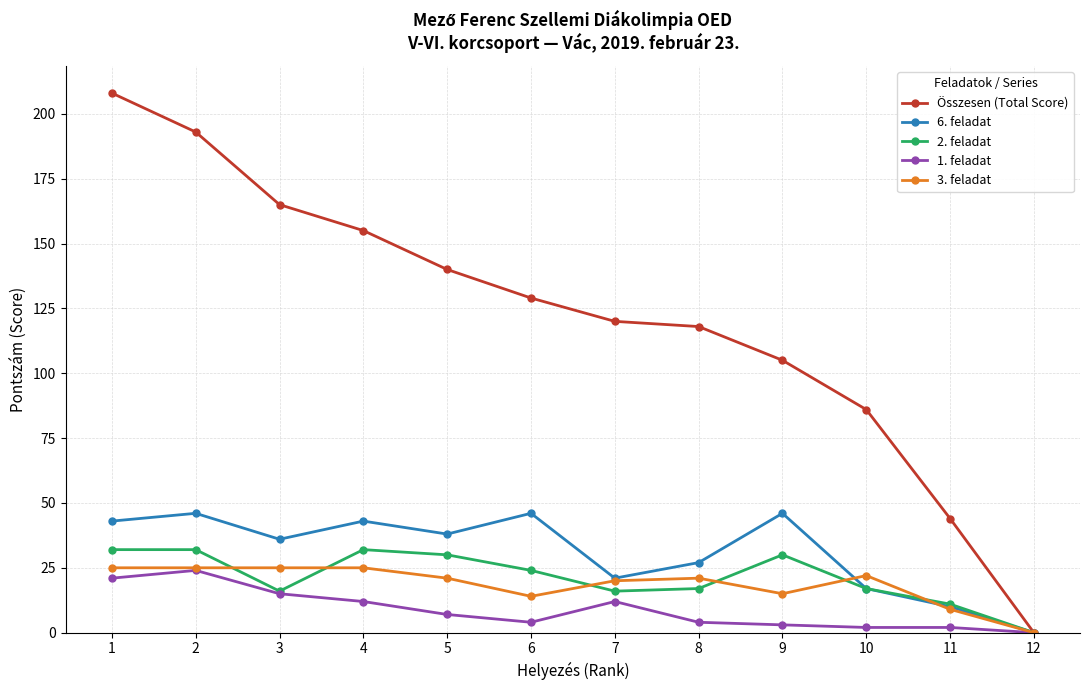

True or false: 3. feladat has a value of 21 at 8.

True